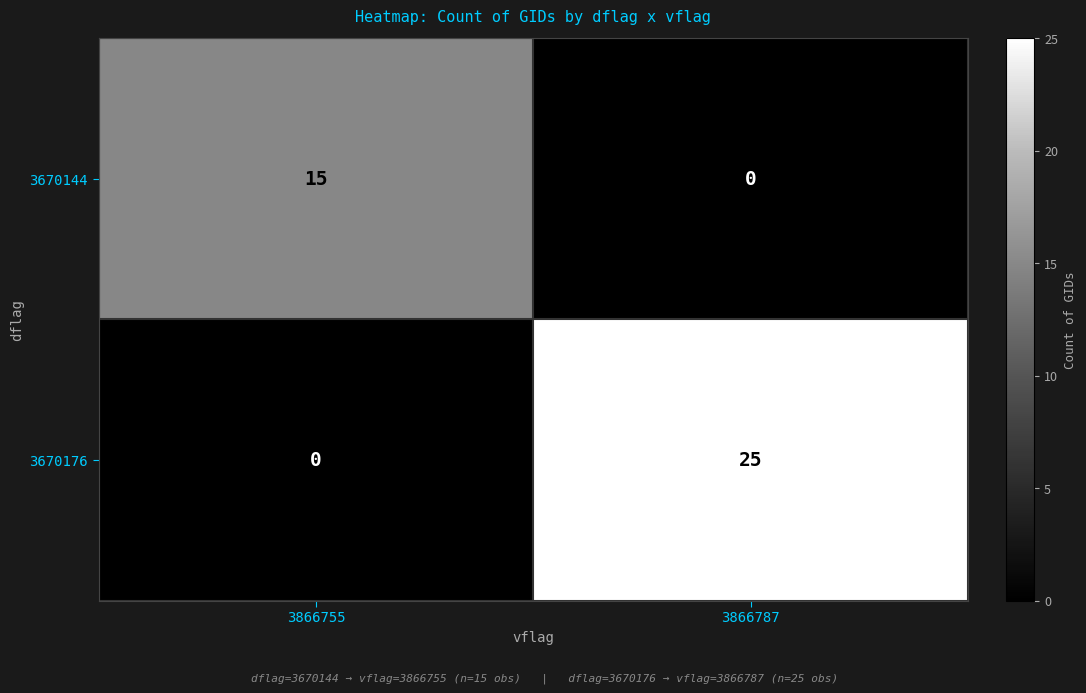

Between 3866755 and 3866787, which series saw the biggest shift?

3670176